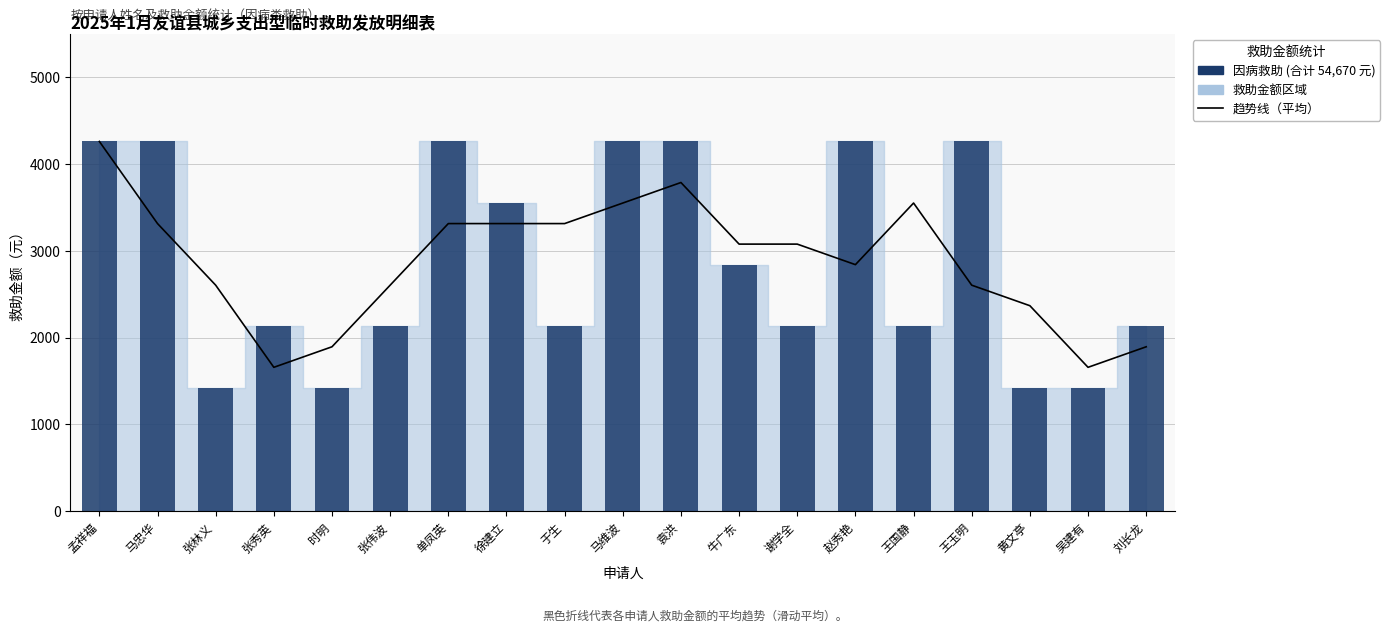

Is it true that 因病救助金额（柱状） equals 4260.0 at 赵秀艳?

True